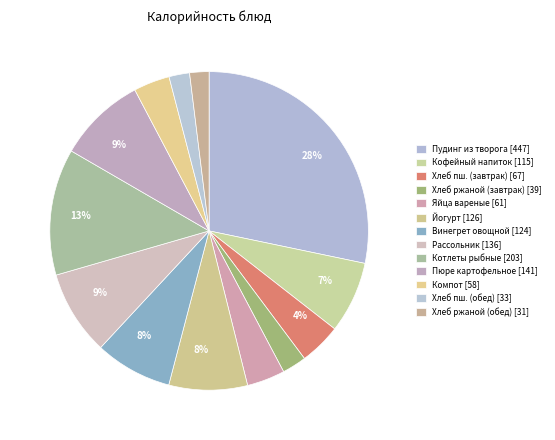

Rank the categories by value from highest to lowest.

Пудинг из творога, Котлеты или биточки рыбные, Пюре картофельное, Рассольник ленинградский, Йогурт, Винегрет овощной, Кофейный напиток с молоком, Хлеб пшеничный витаминный (завтрак), Яйца вареные, Компот из смеси сухофруктов, Хлеб ржаной (завтрак), Хлеб пшеничный витаминный (обед), Хлеб ржаной (обед)